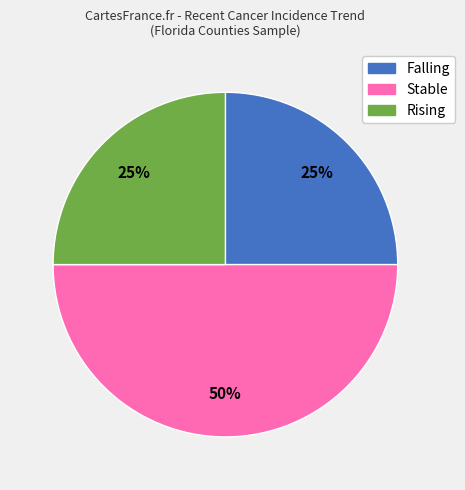

To the nearest percent, what is the average slice percentage?

33%